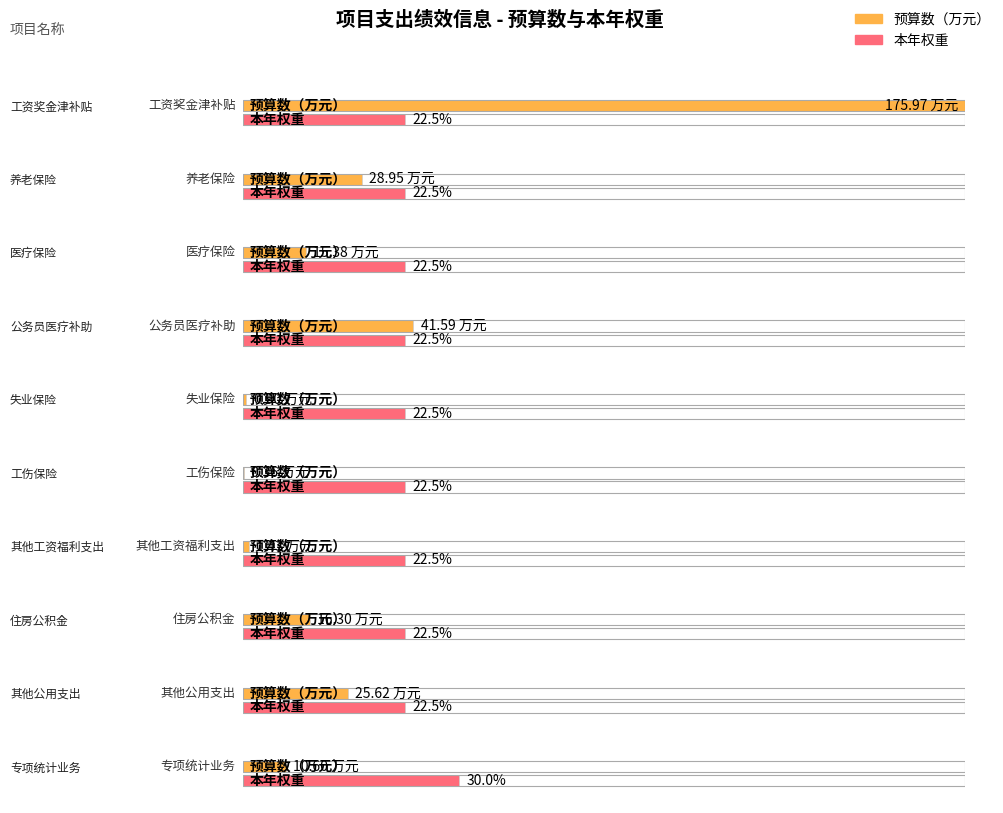

What is the label of the 5th bar from the right?

工伤保险